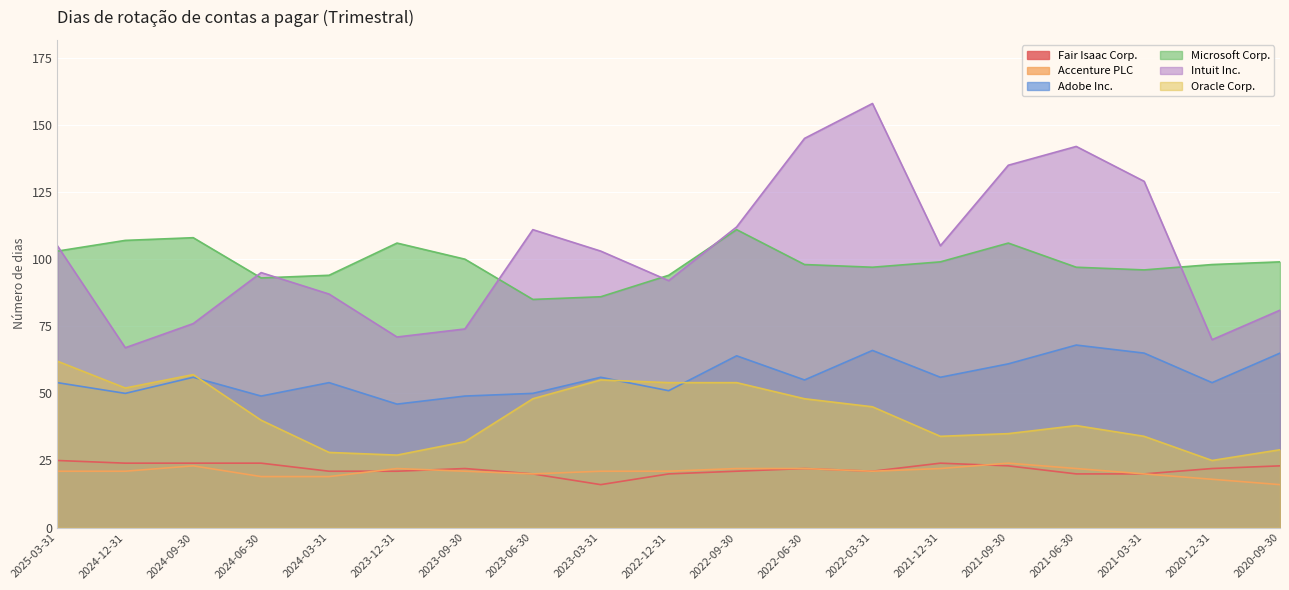

What is the maximum value for Accenture PLC?

24